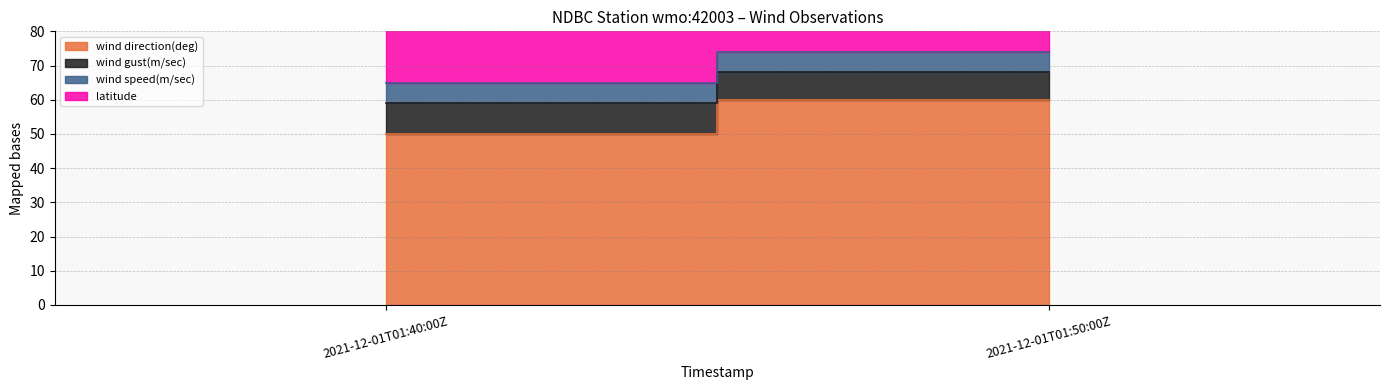

What is the label of the 1st point from the right?

2021-12-01T01:50:00Z